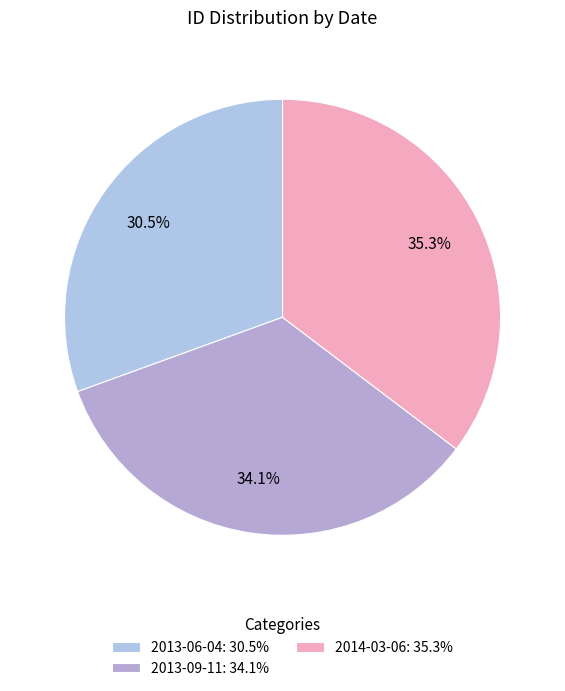

To the nearest percent, what percentage of the pie is 2013-06-04?

31%